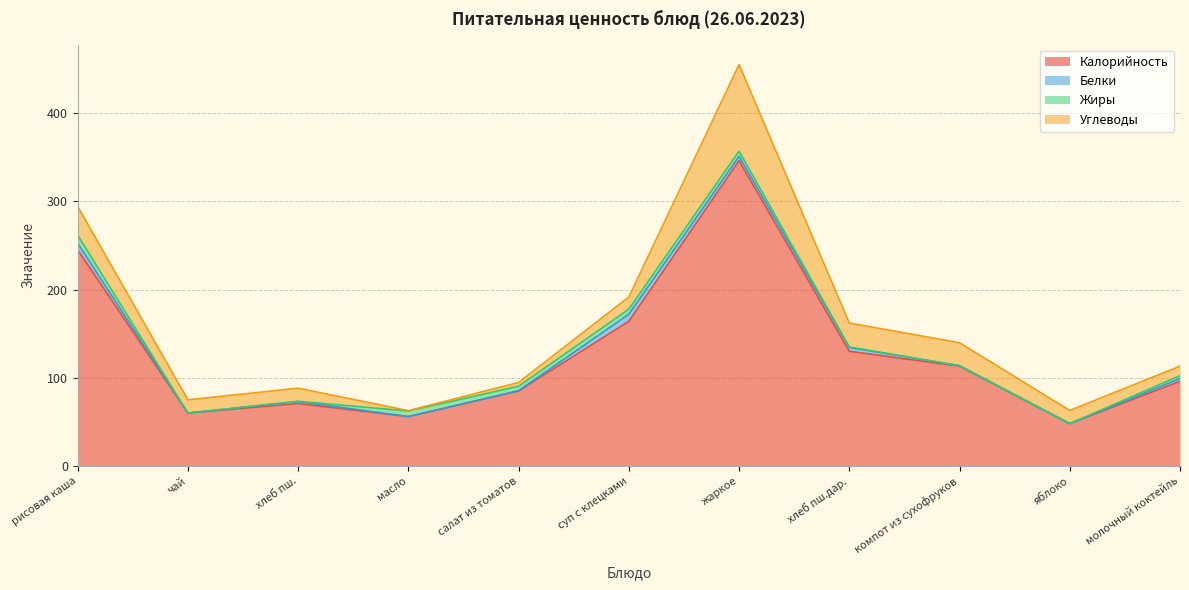

Where is the first local minimum for Углеводы?

масло